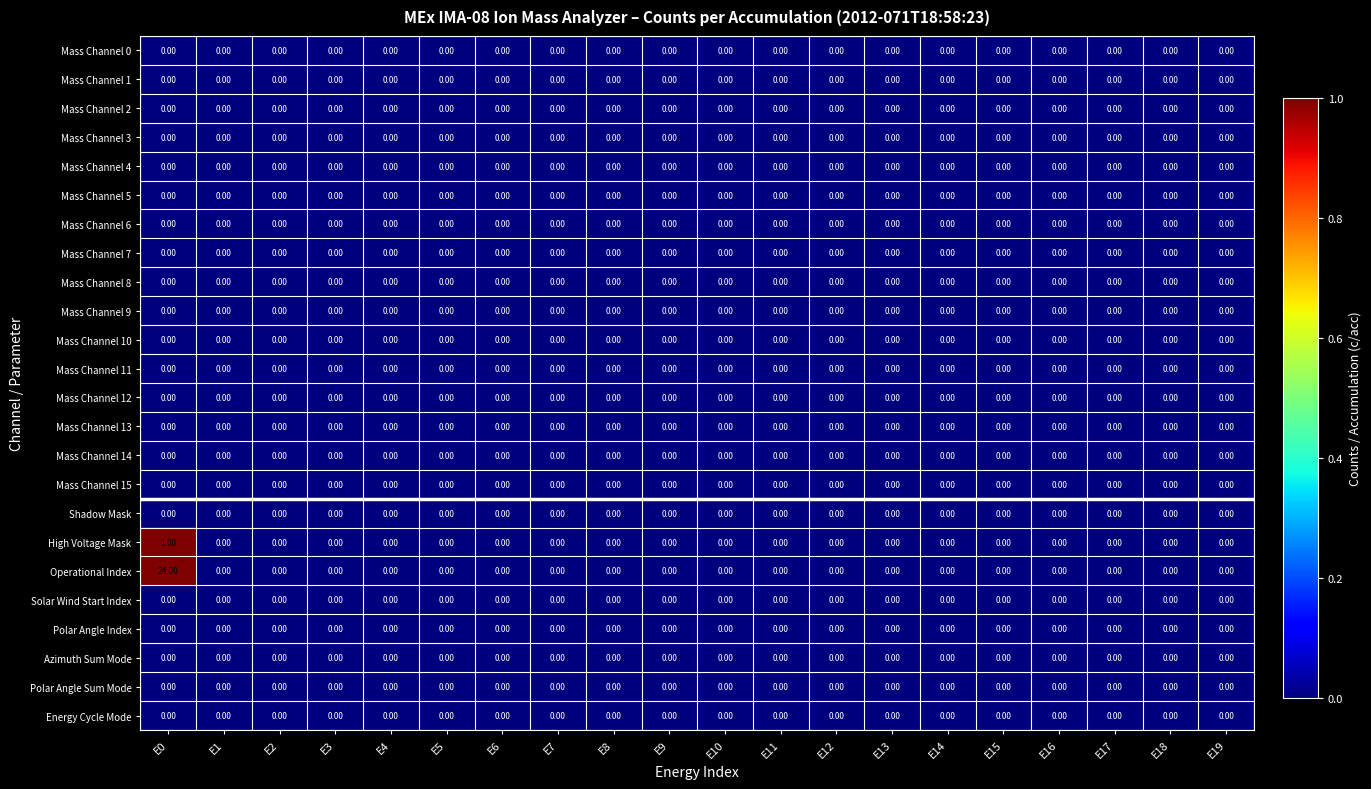

Which series has the largest total across all categories?

Operational Index